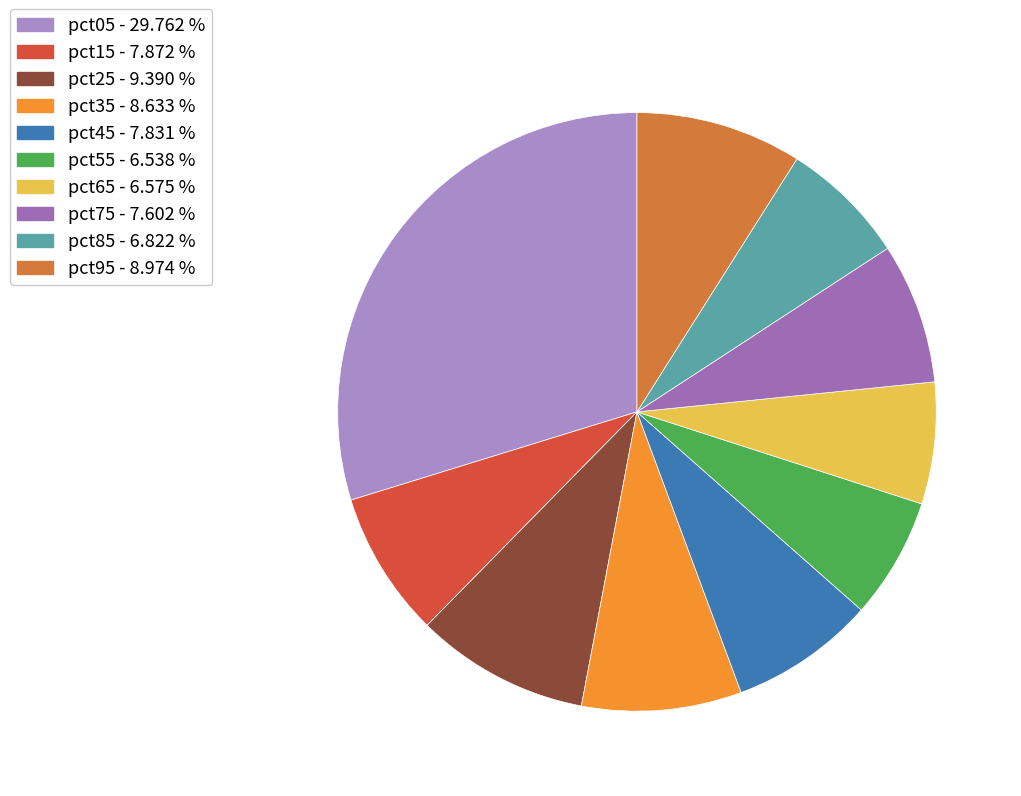

What percentage do pct45 and pct25 together represent?

17.2%